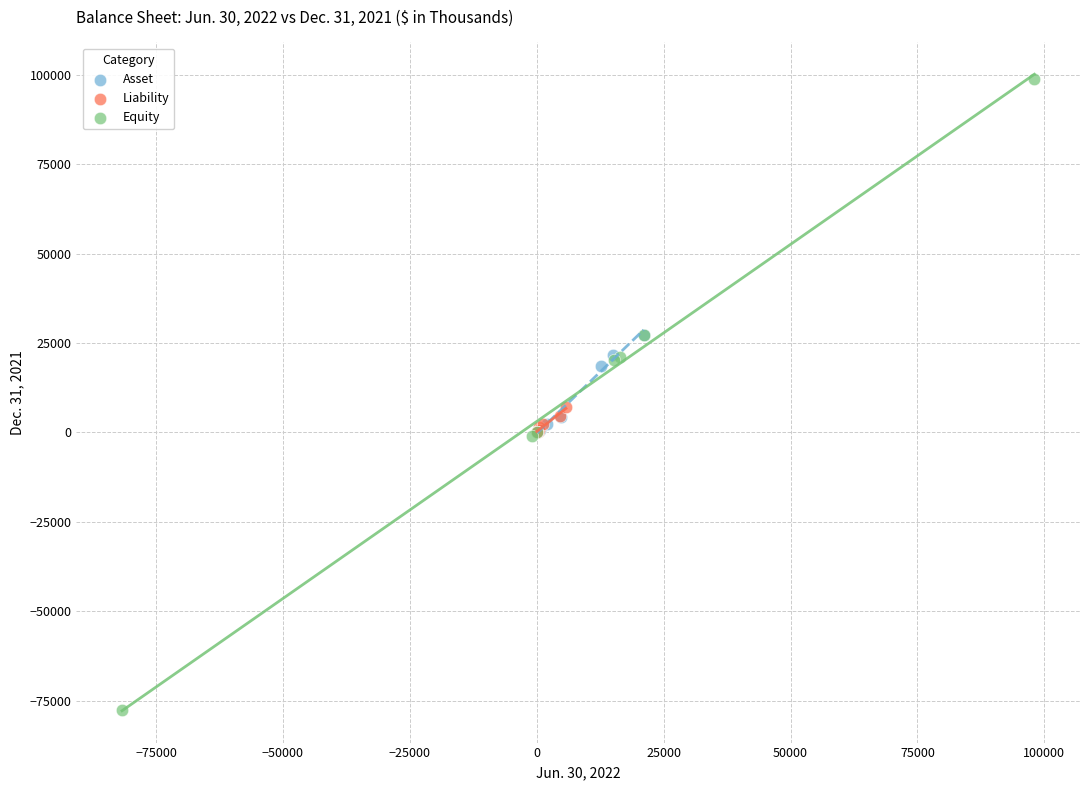

Which series contains the highest Y value?

Equity